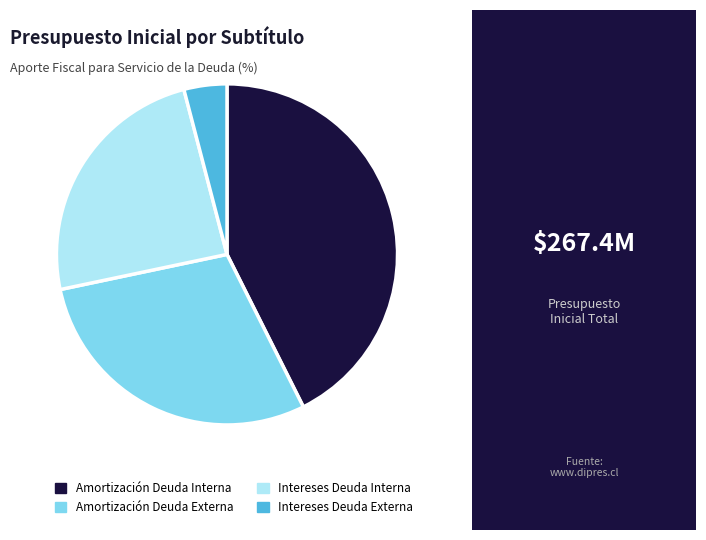

Is the sum of Intereses Deuda Interna and Amortización Deuda Externa greater than half?

Yes